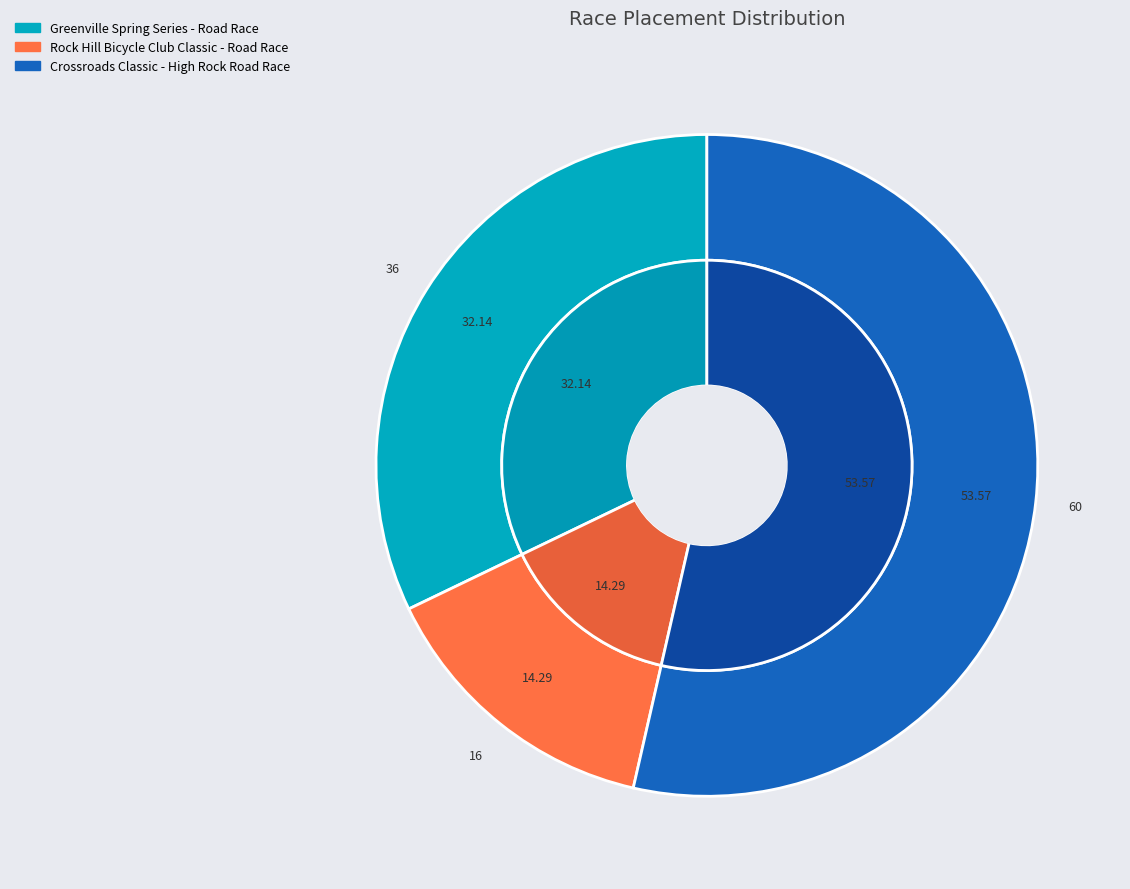

What is the smallest slice in the pie chart?

Rock Hill Bicycle Club Classic - Road Race